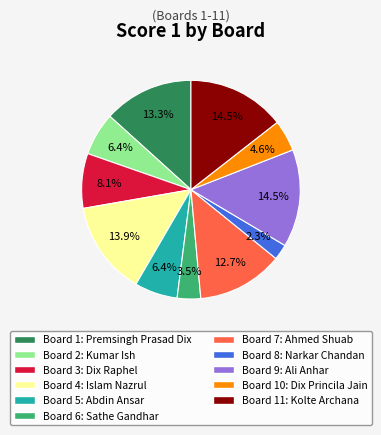

How many slices are in this pie chart?

11